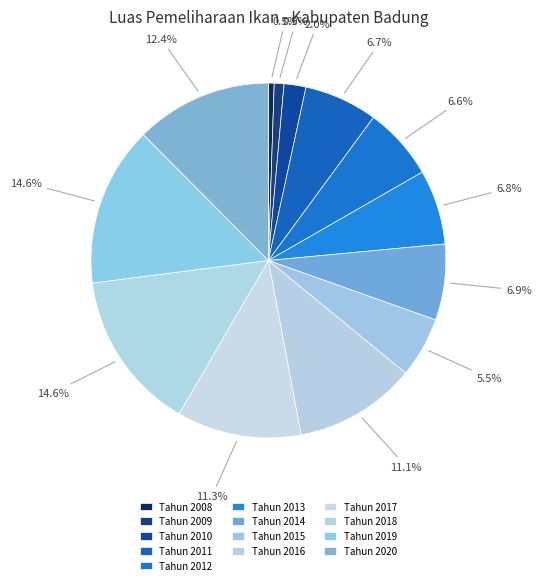

What percentage is the Tahun 2013 slice, to the nearest percent?

7%